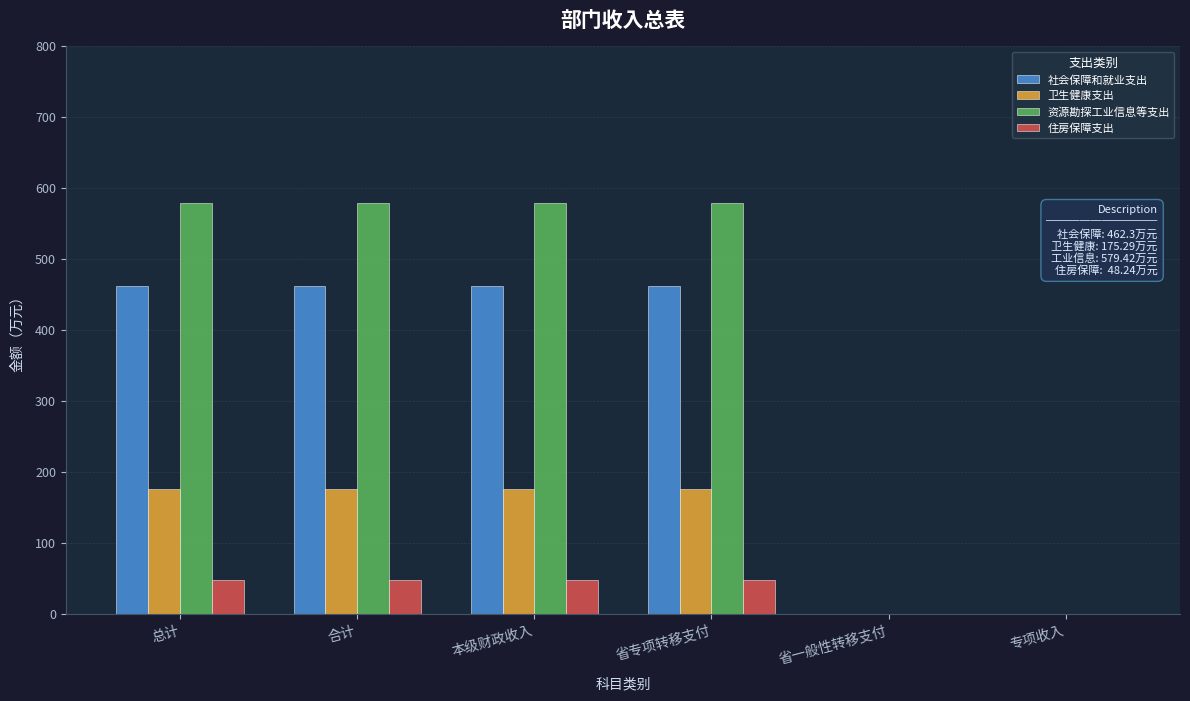

Which series has the largest total across all categories?

资源勘探工业信息等支出